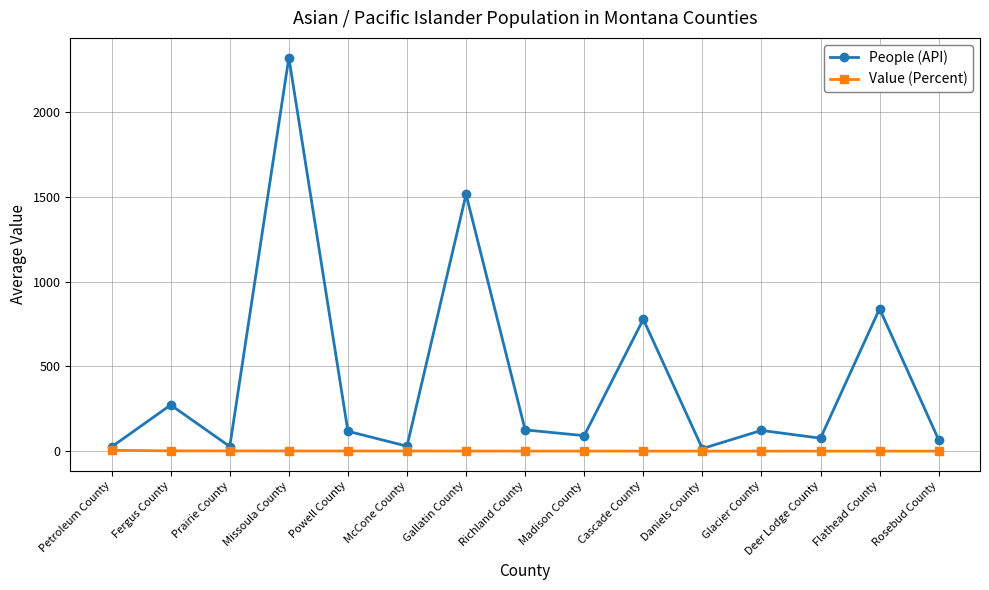

Is this an area chart (filled region under the line)?

No